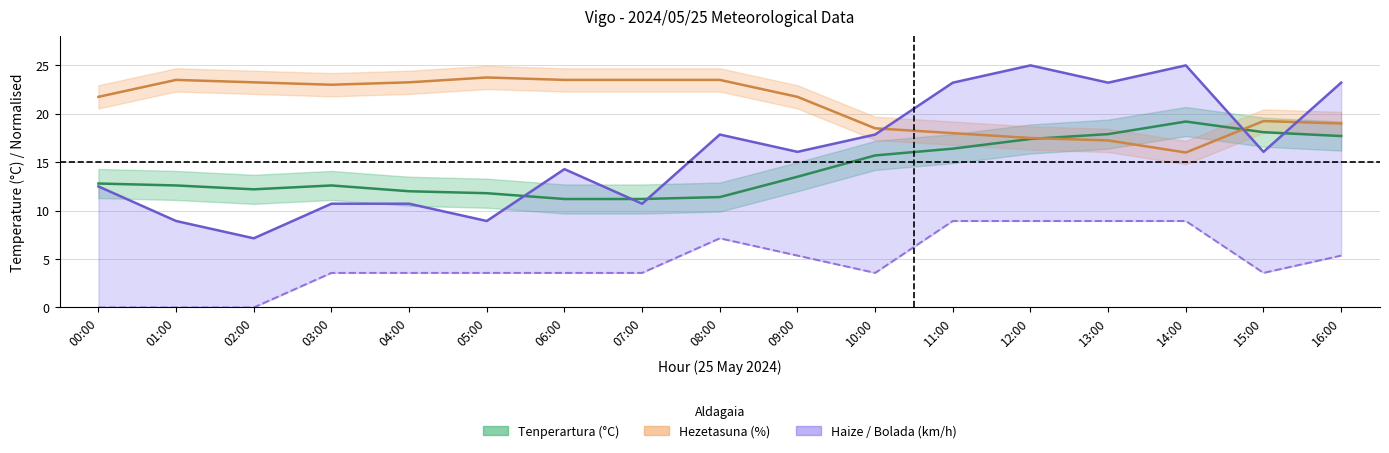

Reading right to left, what are all the values shown in this chart?

Tenperartura (°C): 17.7	18.1	19.2	17.9	17.4	16.4	15.7	13.5	11.4	11.2	11.2	11.8	12.0	12.6	12.2	12.6	12.8
Hezetasuna (%): 19.0	19.2	16.0	17.2	17.5	18.0	18.5	21.8	23.5	23.5	23.5	23.8	23.2	23.0	23.2	23.5	21.8
Bolada (km/h): 23.2	16.1	25.0	23.2	25.0	23.2	17.9	16.1	17.9	10.7	14.3	8.9	10.7	10.7	7.1	8.9	12.5
Haizearen abiadura: 5.4	3.6	8.9	8.9	8.9	8.9	3.6	5.4	7.1	3.6	3.6	3.6	3.6	3.6	0.0	0.0	0.0